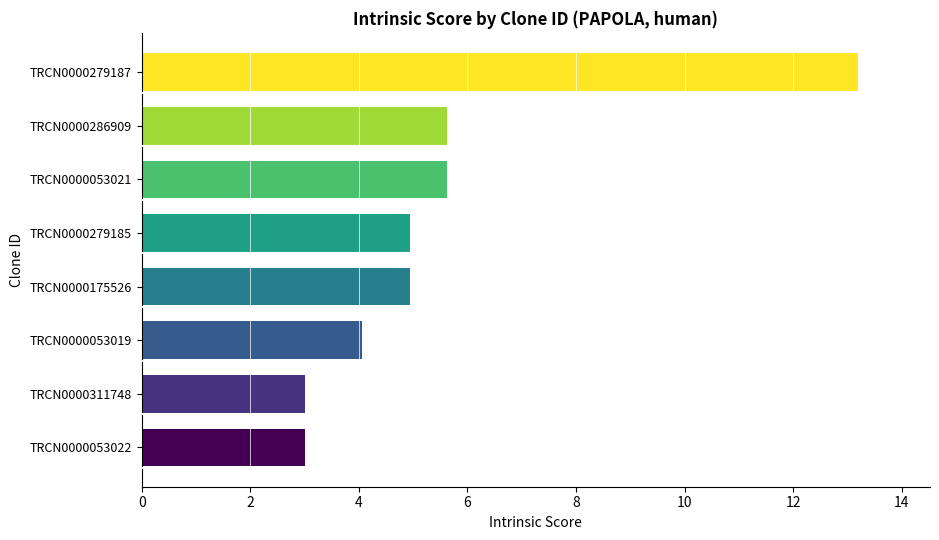

The value at TRCN0000279185 is 5.0. True or false?

True